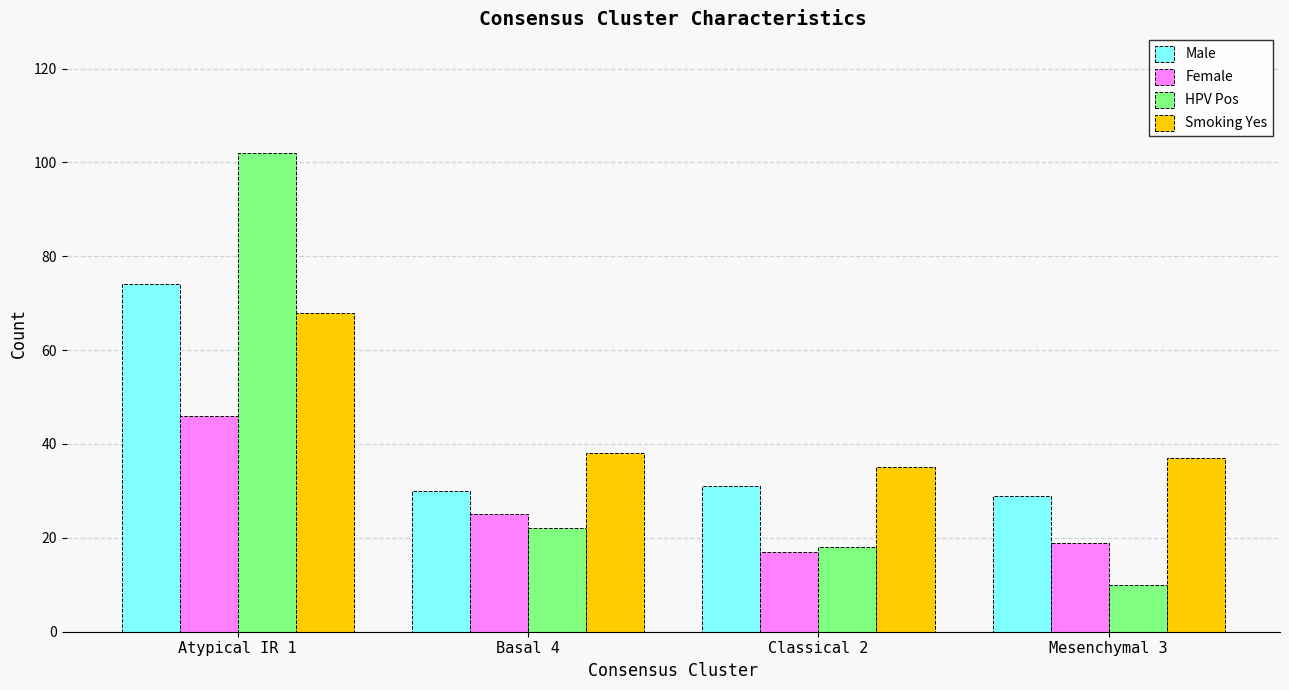

True or false: Female has a value of 25 at Basal 4.

True